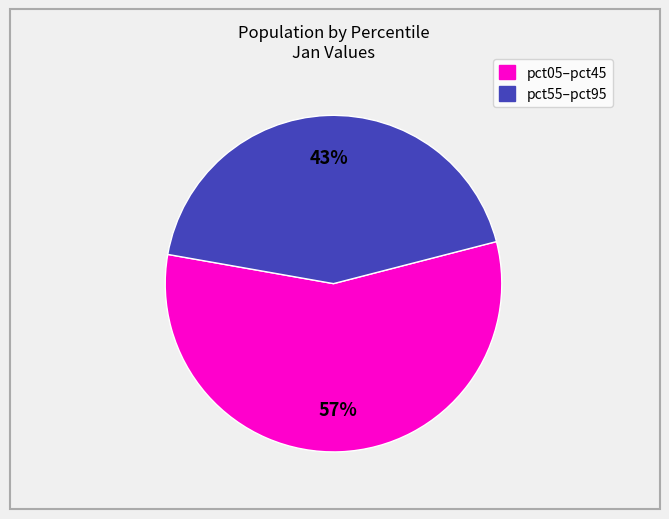

To the nearest percent, what is the average slice percentage?

50%